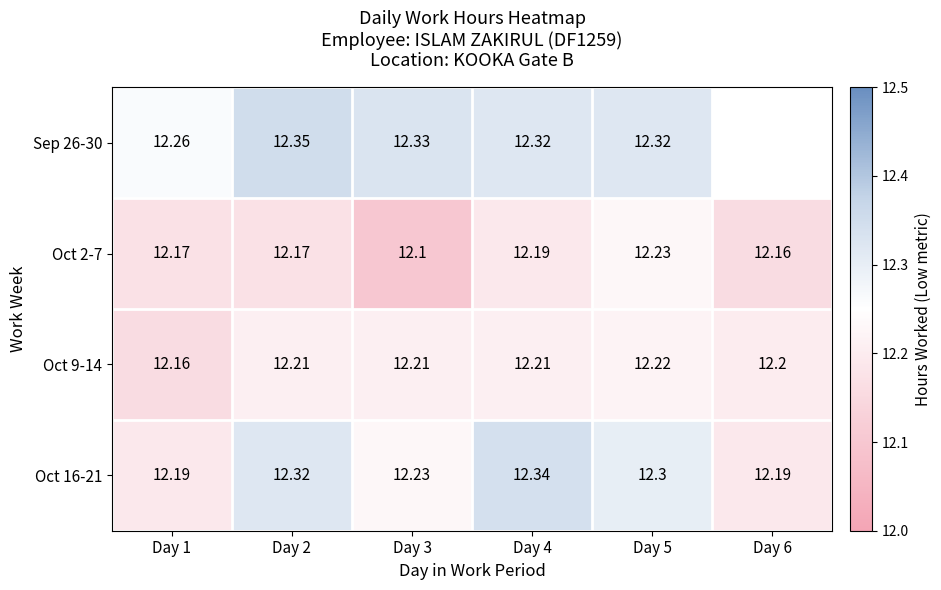

Which has a higher value, Day 6 or Day 5?

Day 5